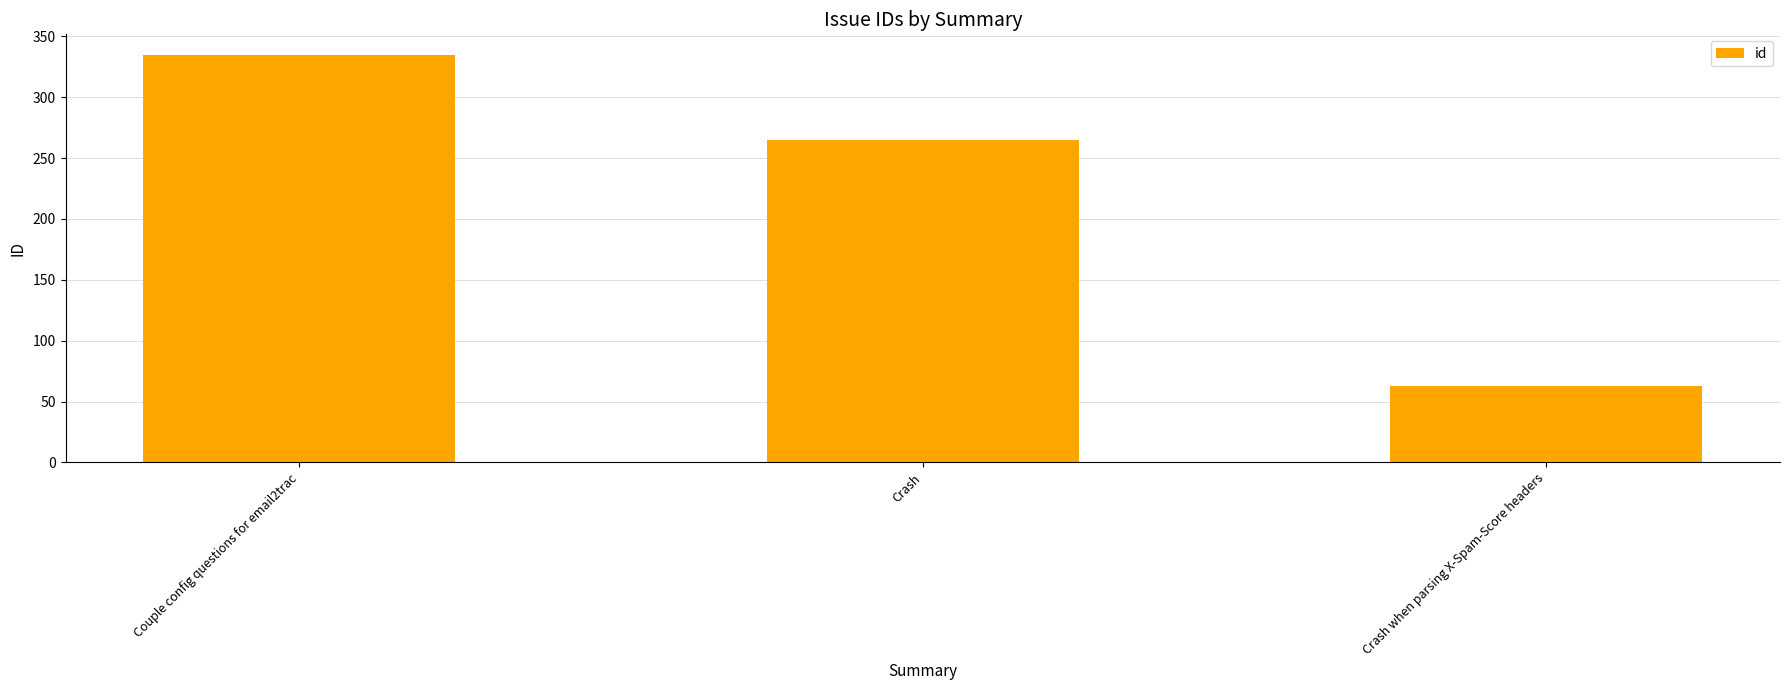

What is the value of the 3rd bar from the left?

63